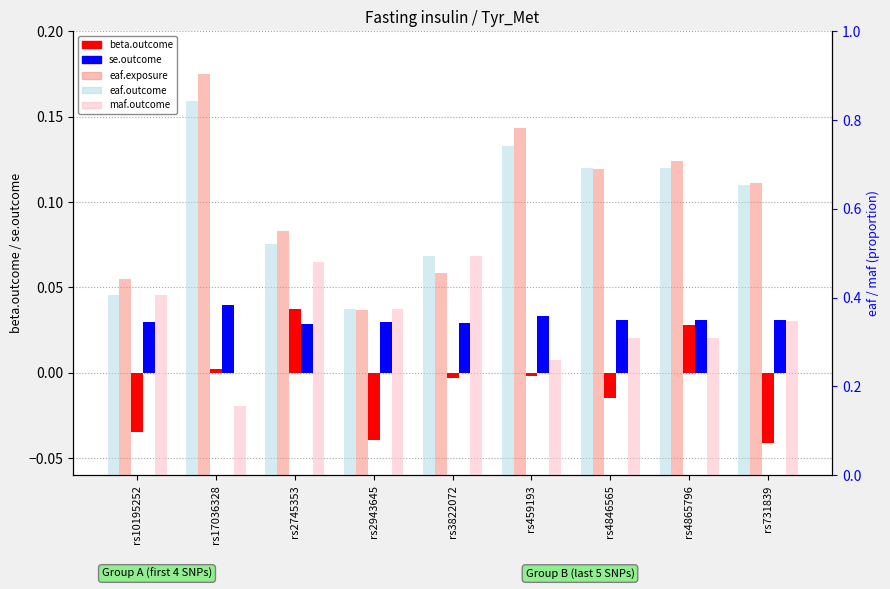

What is the label of the 4th bar from the right?

rs459193